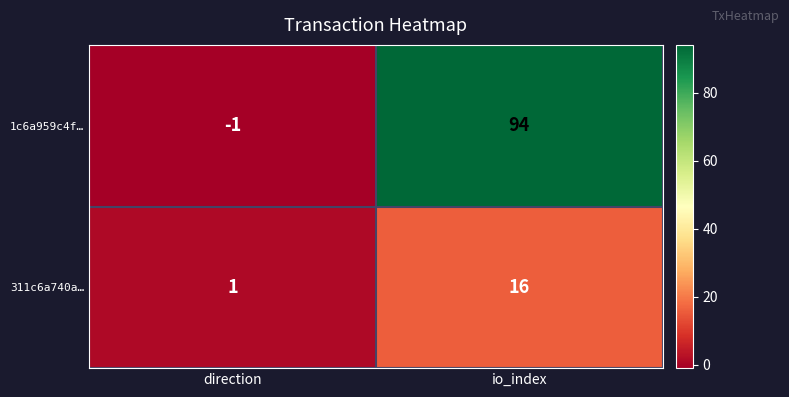

Reading left to right, list all the values displayed in this chart.

1c6a959c4f…: -1	94
311c6a740a…: 1	16